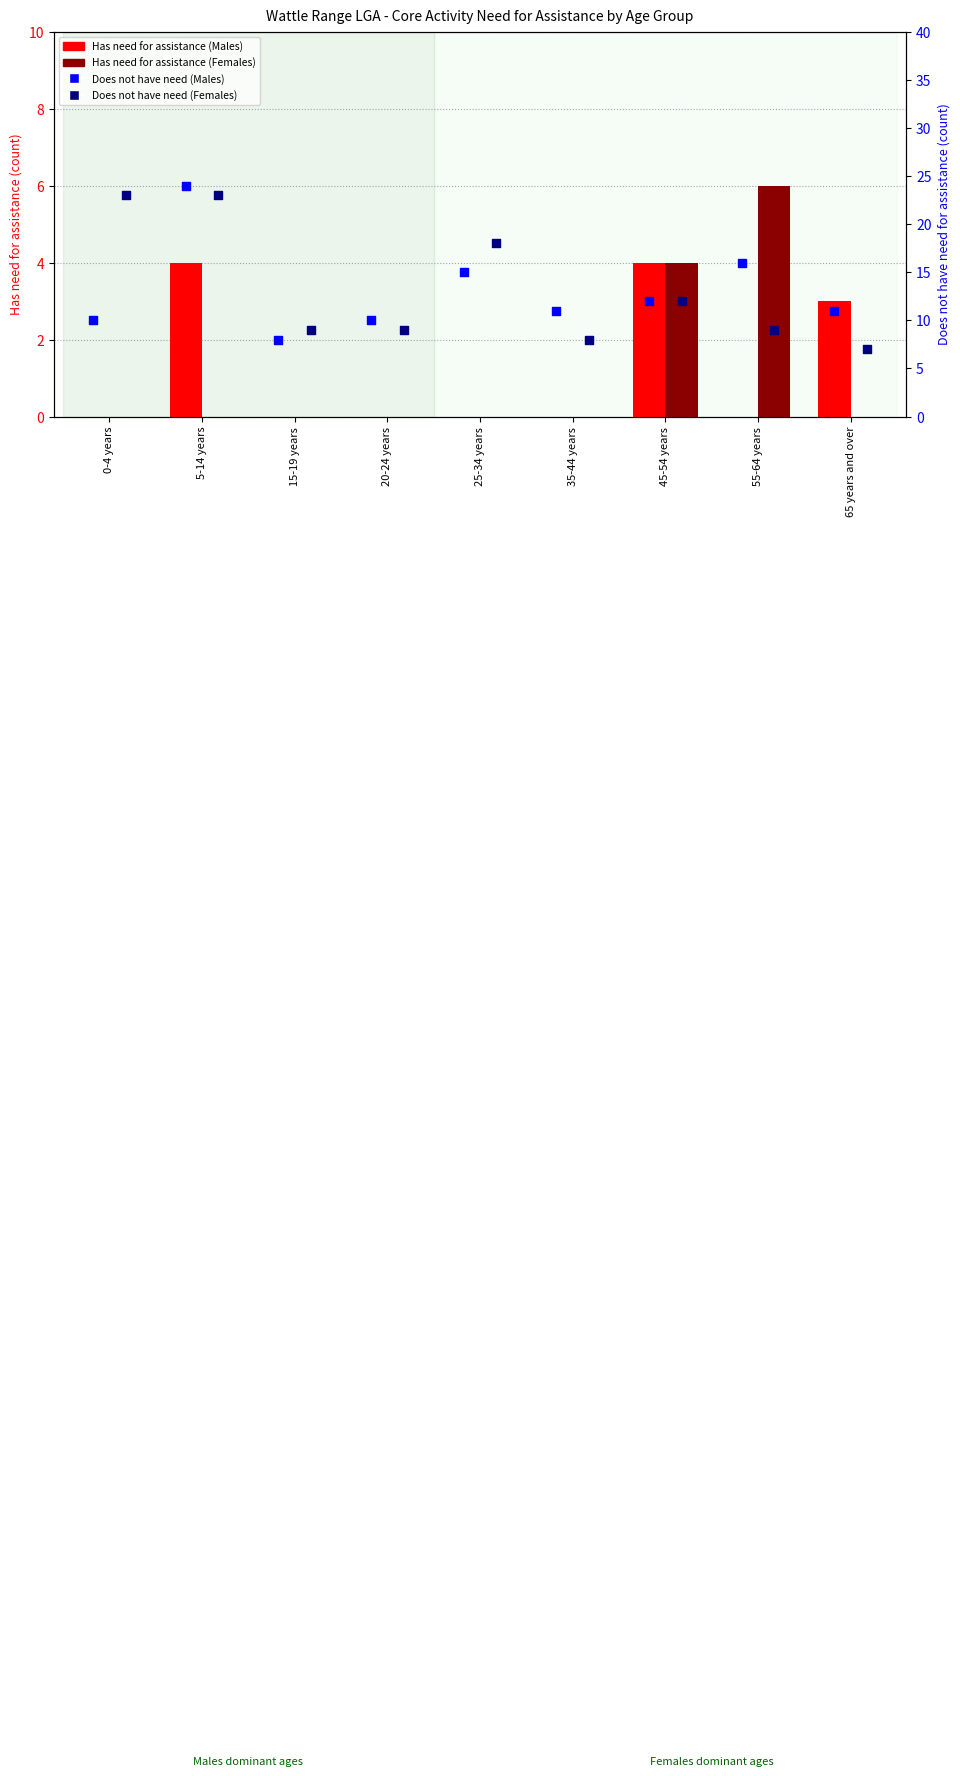

Which series reaches the maximum Y coordinate?

Does not have need (Males)